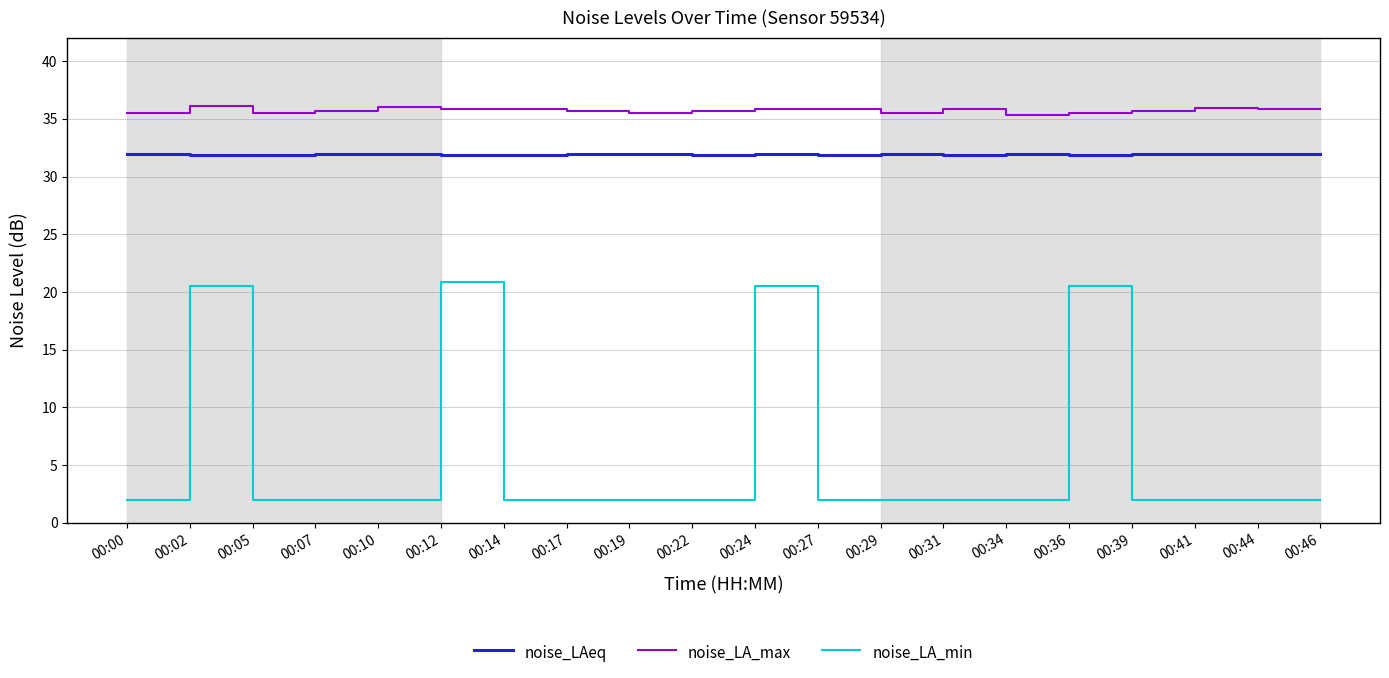

Is the value of noise_LAeq at 00:14 greater than the value of noise_LA_max at 00:29?

No